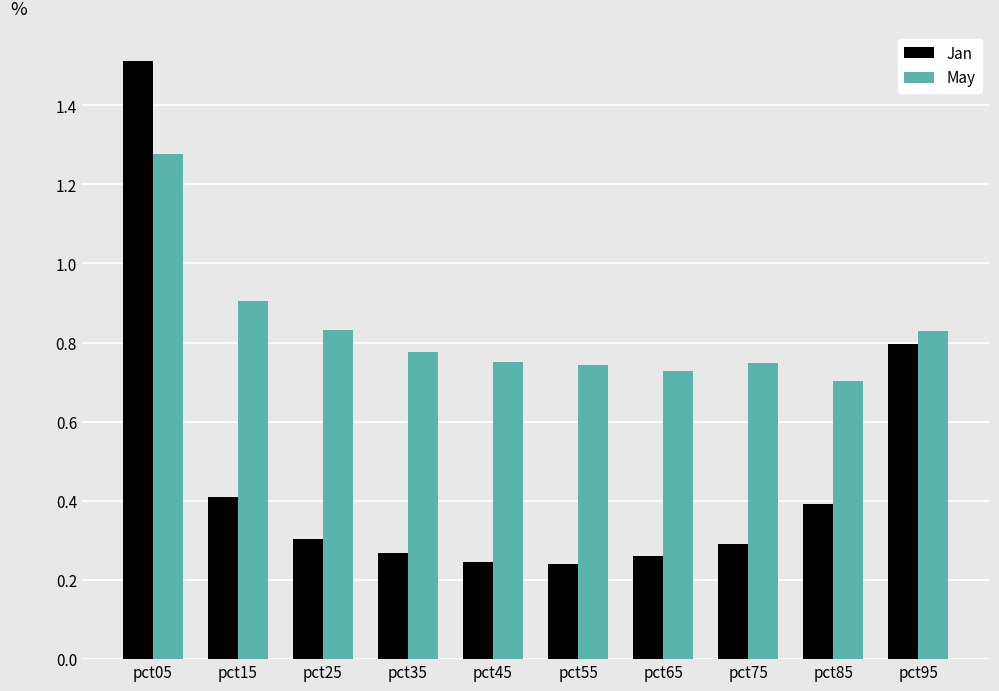

What is the maximum value shown in the chart?

1.5